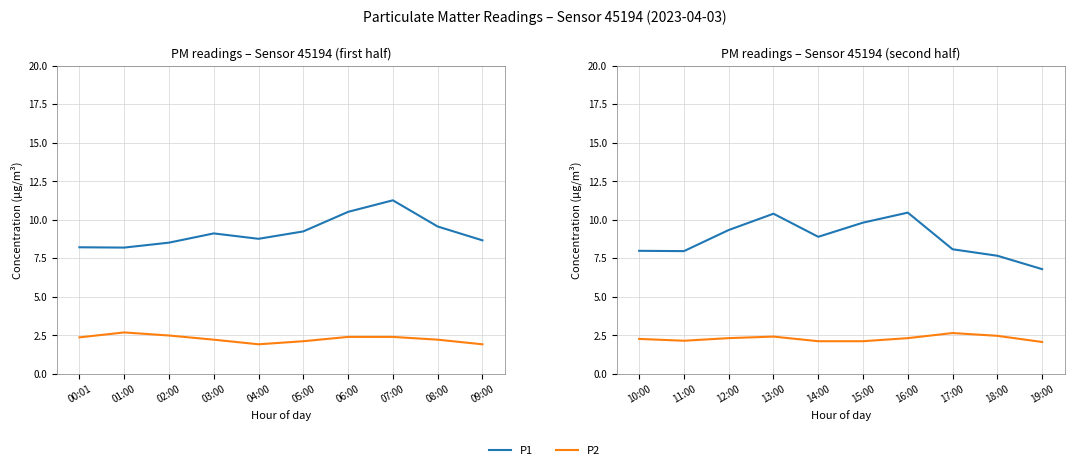

What is the label of the 1st point from the right?

19:00